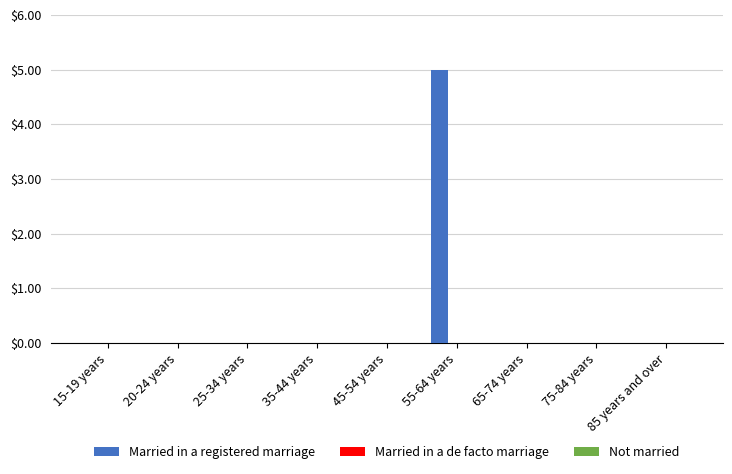

What is the sum of all values?

5